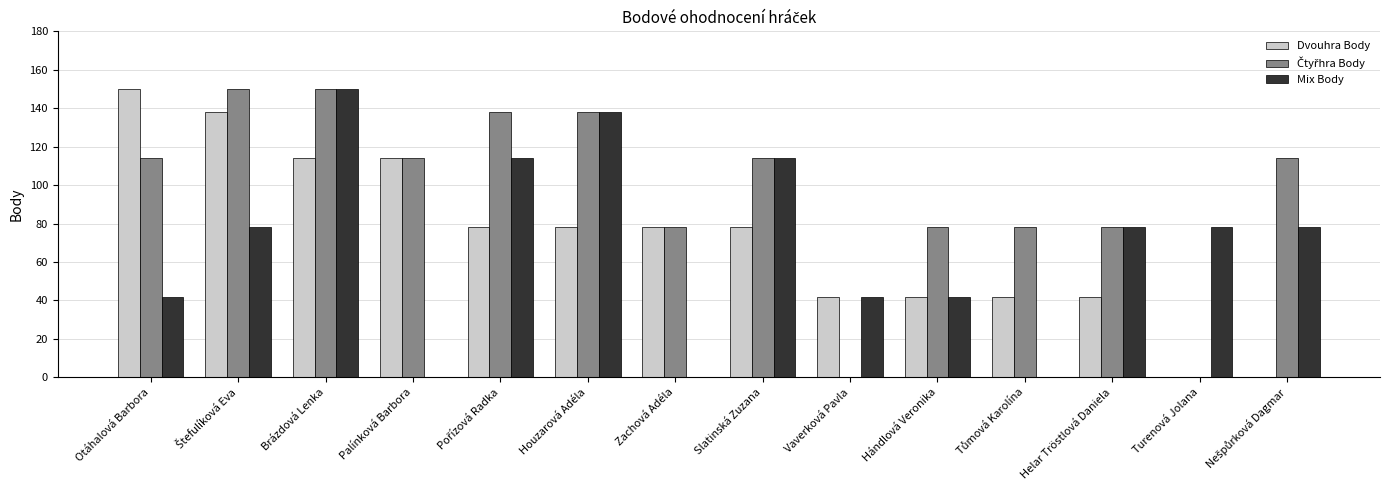

The Mix Body series shows 114 at Slatinská Zuzana. True or false?

True